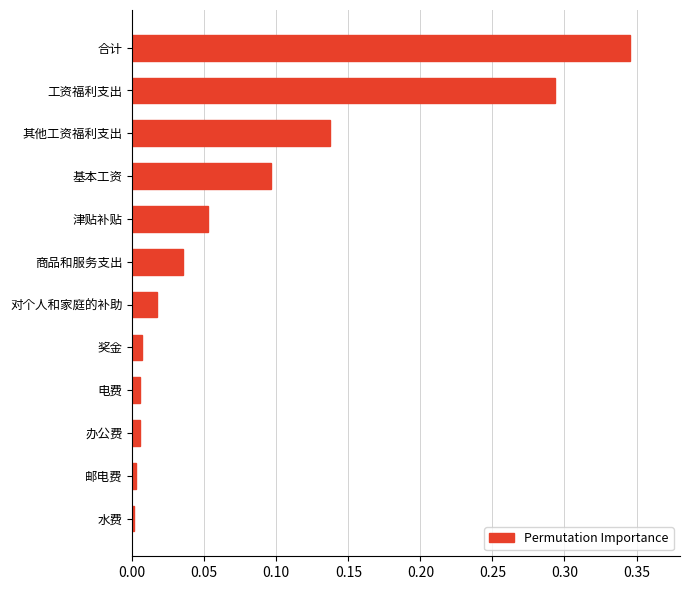

Which category has the highest value across all series?

合计